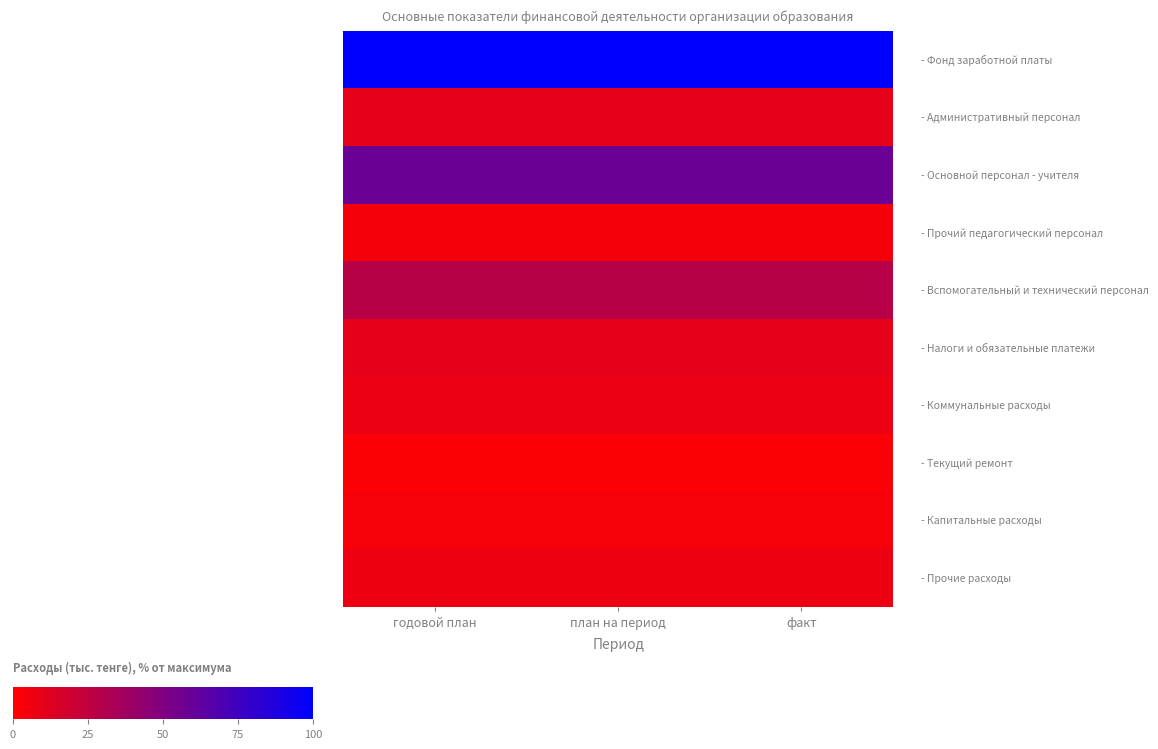

Between годовой план and факт, which is larger?

годовой план